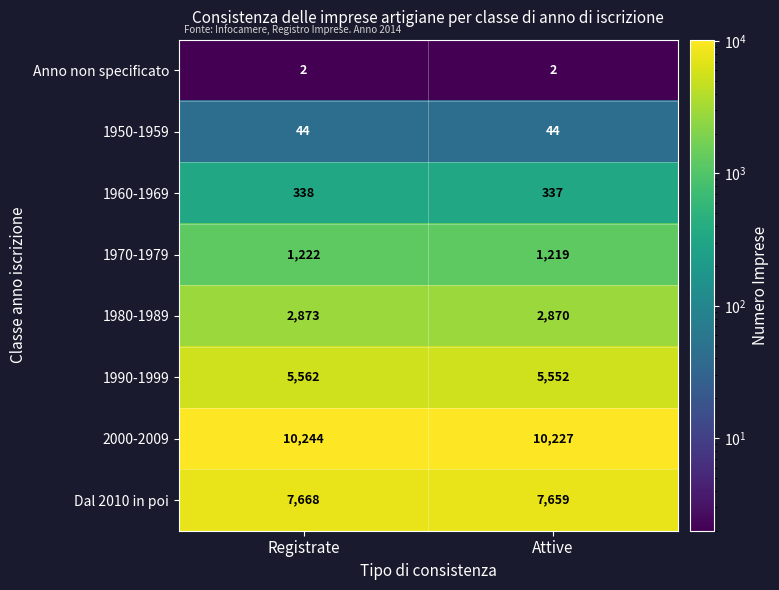

The value of 1970-1979 at Registrate is 642. True or false?

False